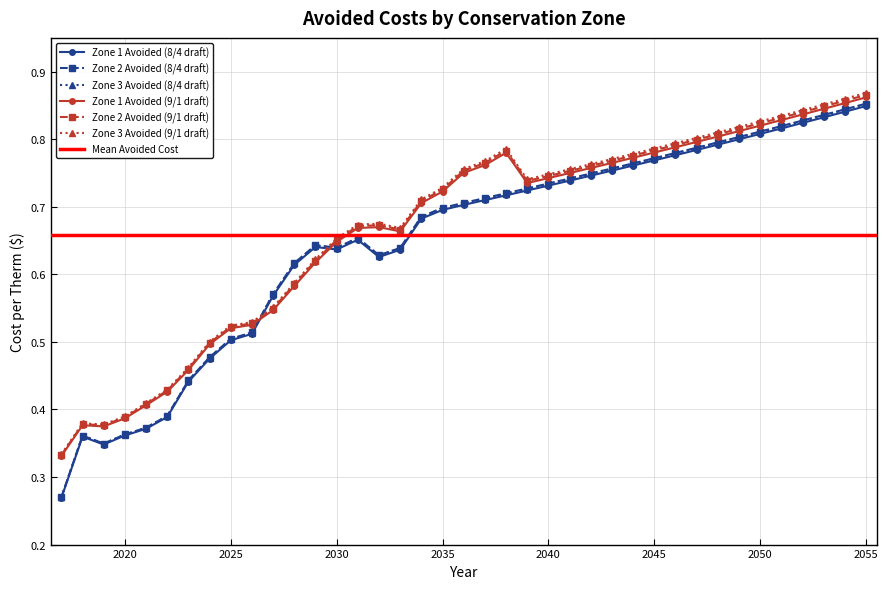

True or false: Zone 3 Avoided (8/4 draft) and Zone 2 Avoided (9/1 draft) cross at least once.

True